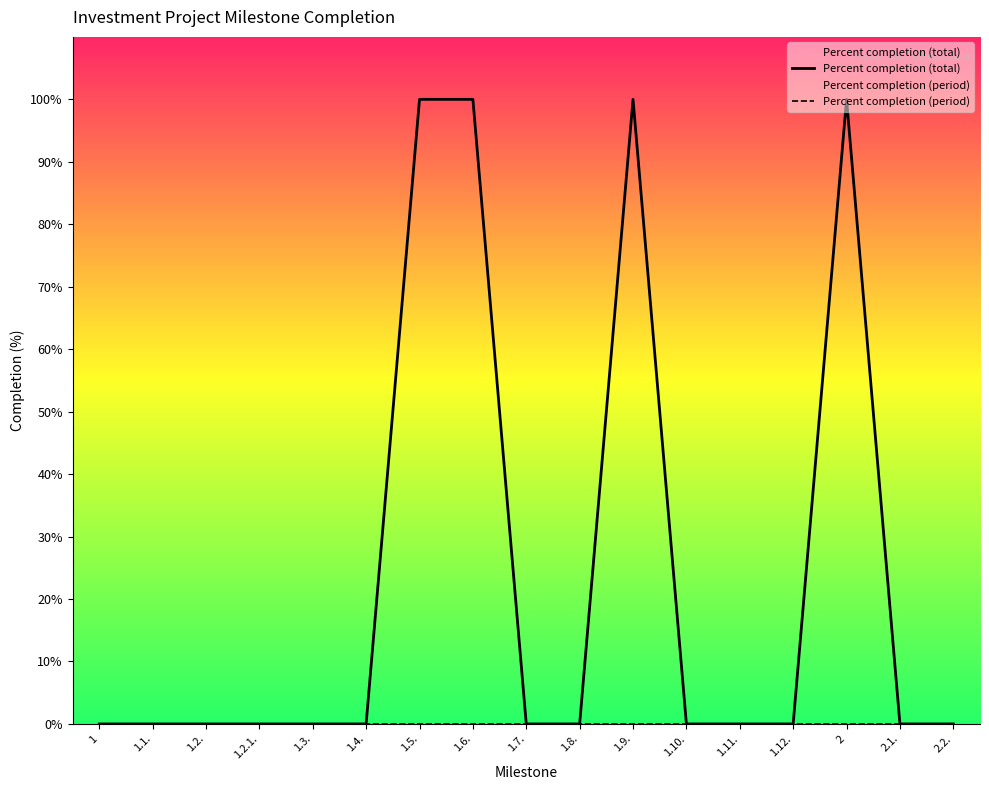

The value of Percent completion (period) at 1.2. is 0. True or false?

True